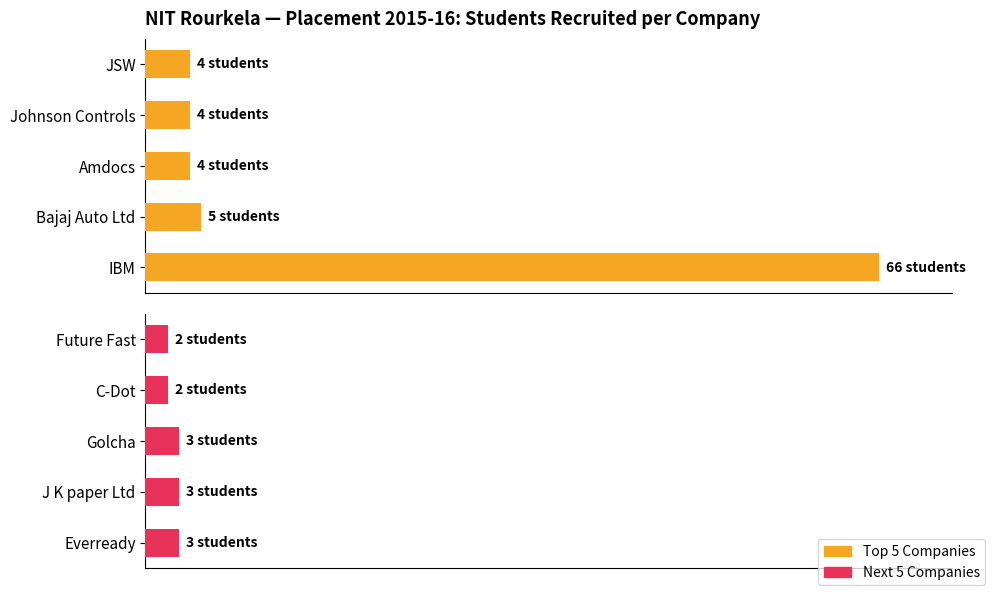

True or false: the data shows 3.0 at J K paper Ltd.

False